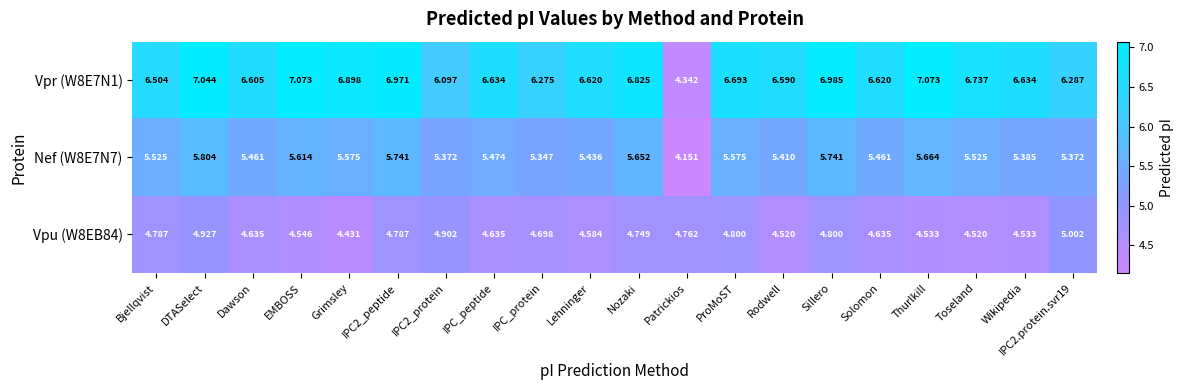

At which category is the sum across all series the highest?

DTASelect